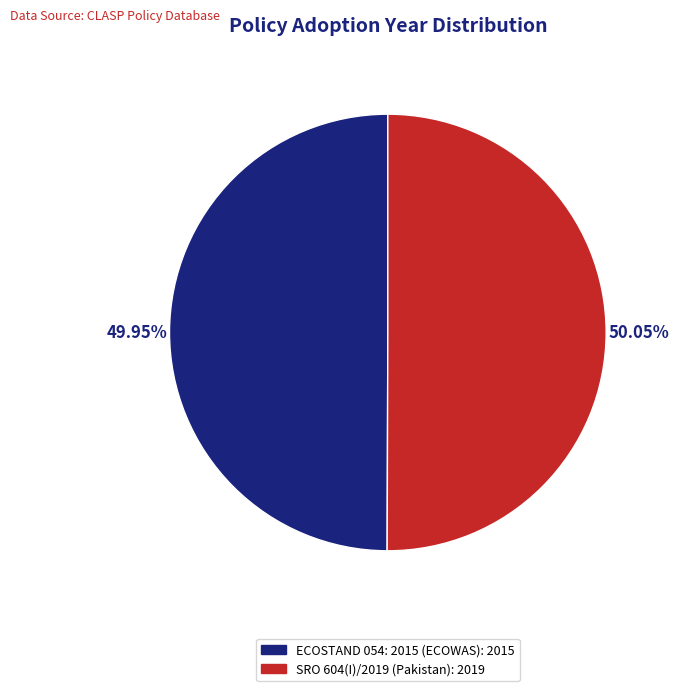

Does any single category account for the majority?

Yes